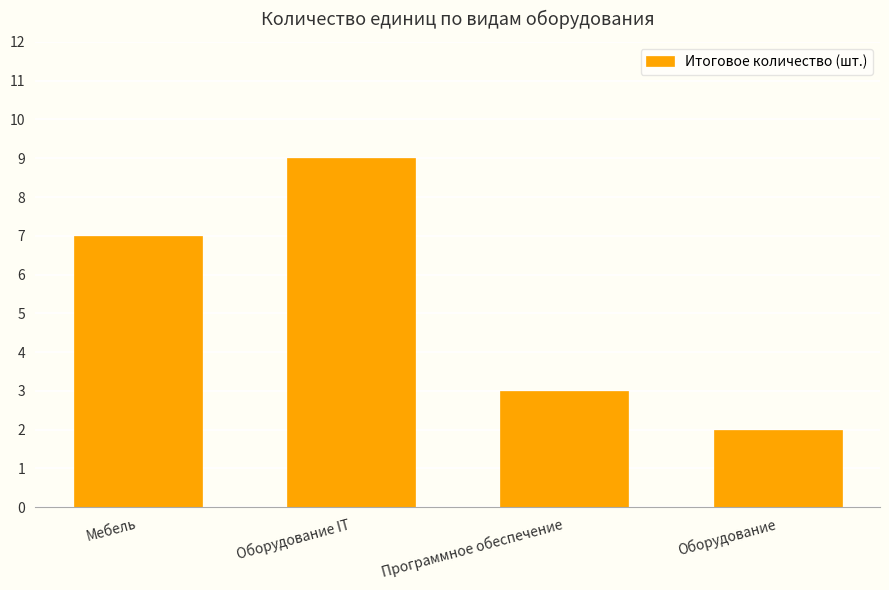

Rank the categories by value from highest to lowest.

Оборудование IT, Мебель, Программное обеспечение, Оборудование